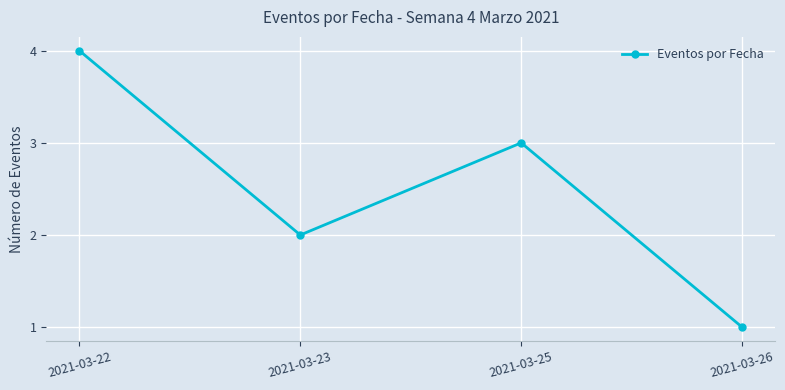

How many points are higher than both their immediate neighbors (excluding endpoints)?

1